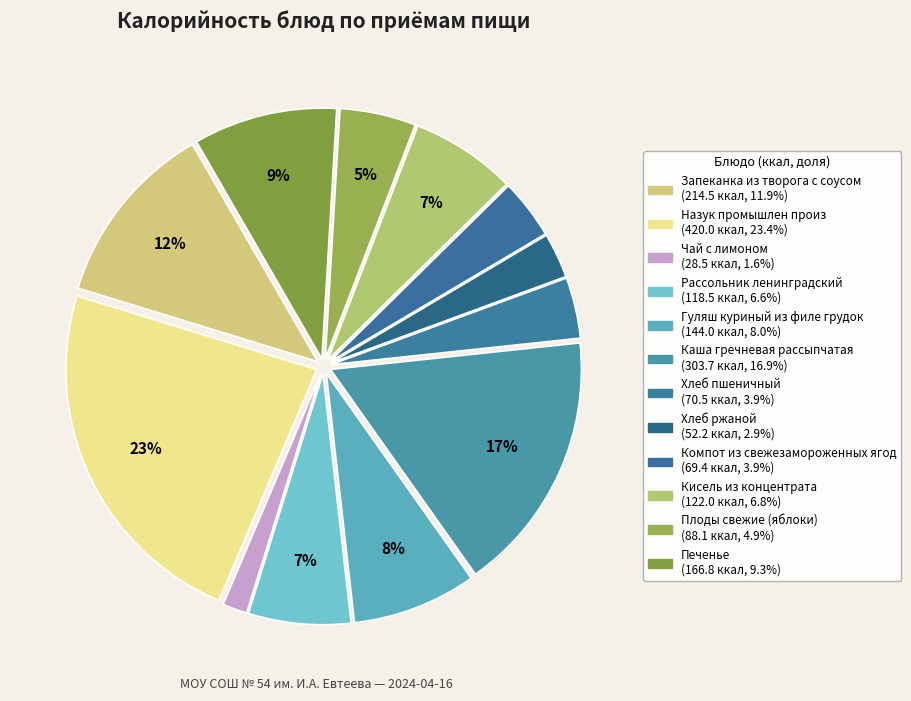

Combined, do Рассольник ленинградский and Чай с лимоном account for over 50%?

No